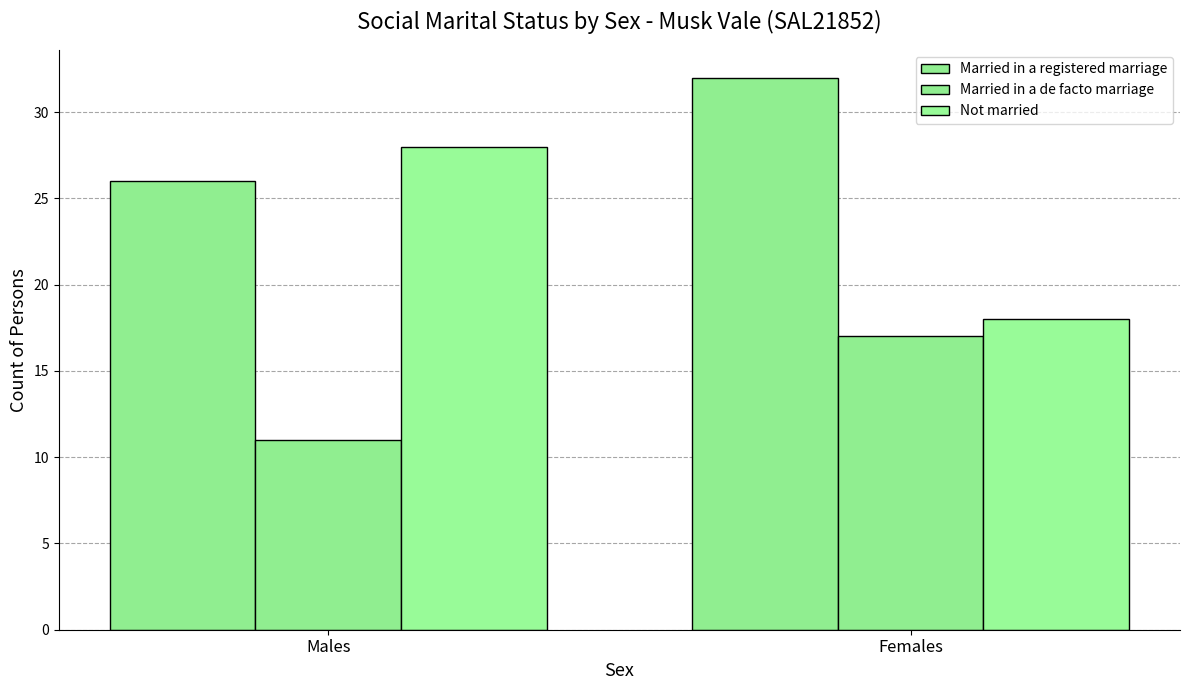

Does the chart contain any negative values?

No